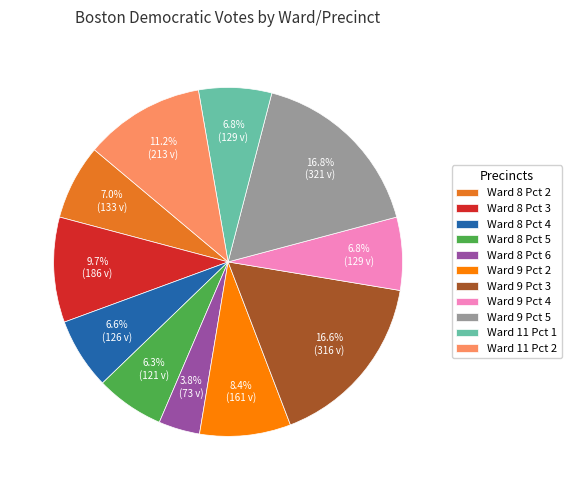

Does Ward 8 Pct 4 represent more than half of the total?

No